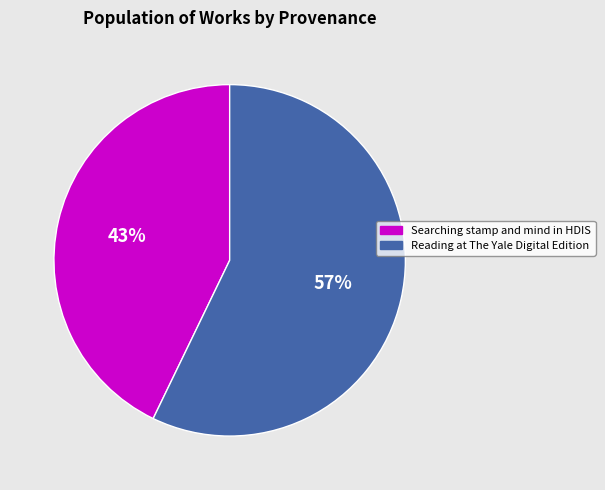

Count the number of slices in the pie.

2